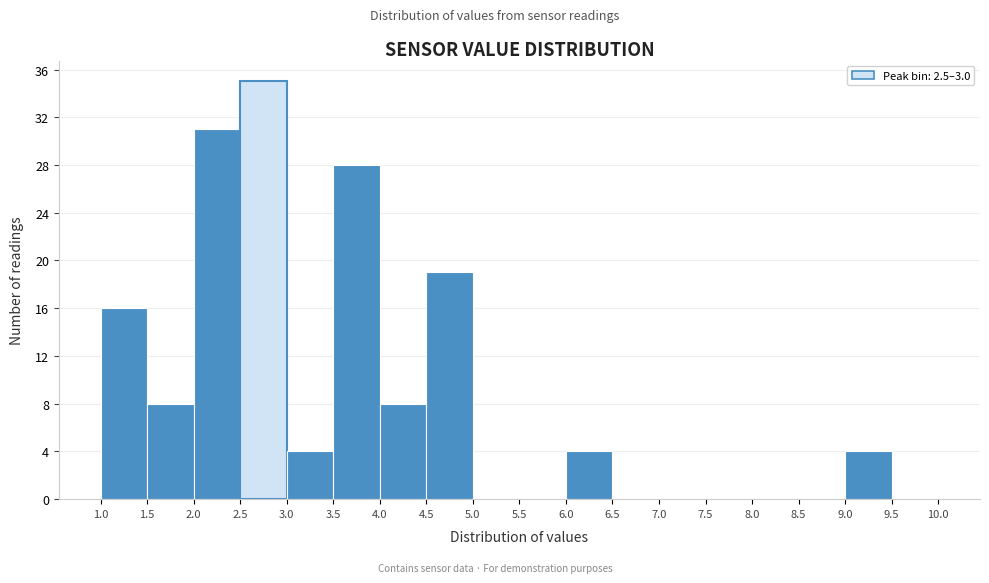

What is the height of the bar covering 9.0 to 9.5 on the x-axis? The values are not printed on the chart, so give them approximately, as read against the axis.

4